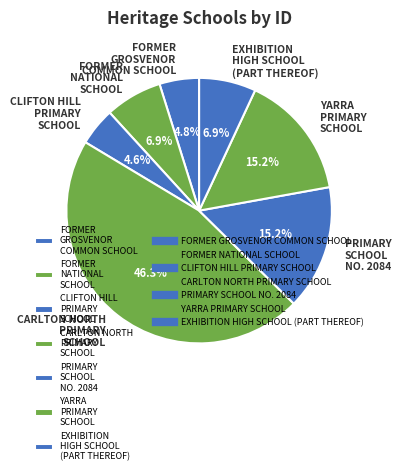

Does any single category account for the majority?

No